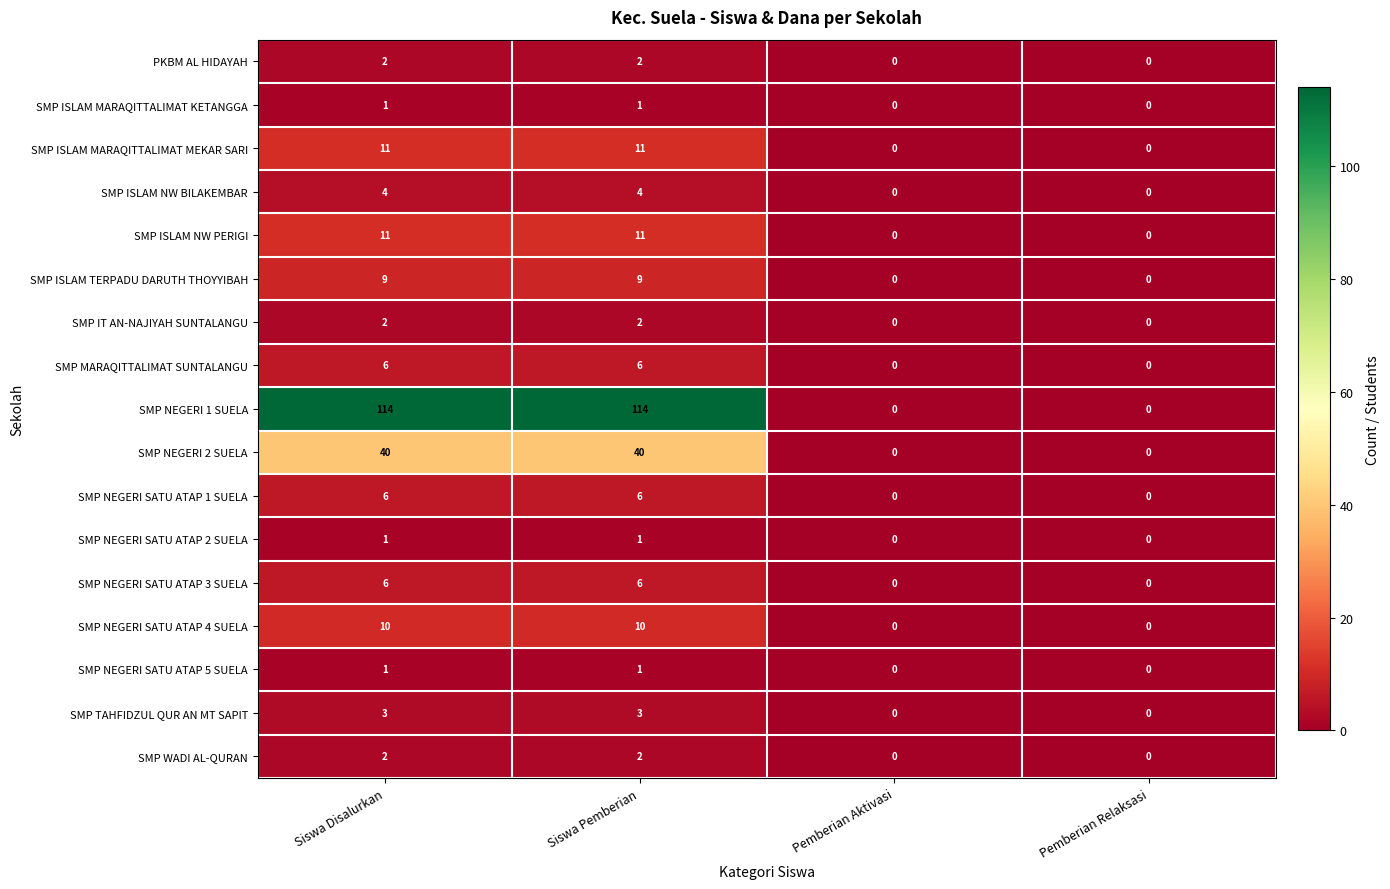

How many distinct data groups are displayed?

17